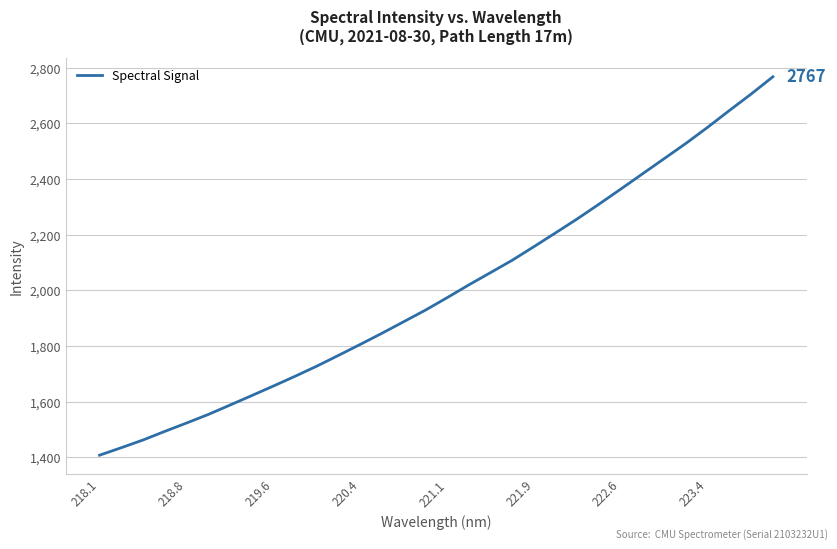

What is the smallest value displayed?

1407.8